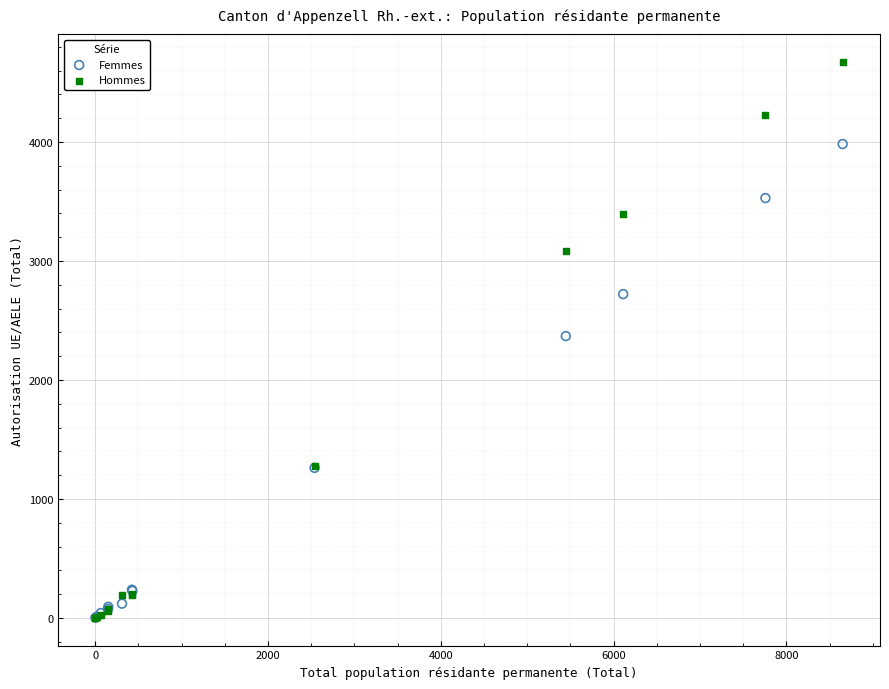

In the Femmes series, what Y value is closest to 1992?

2368